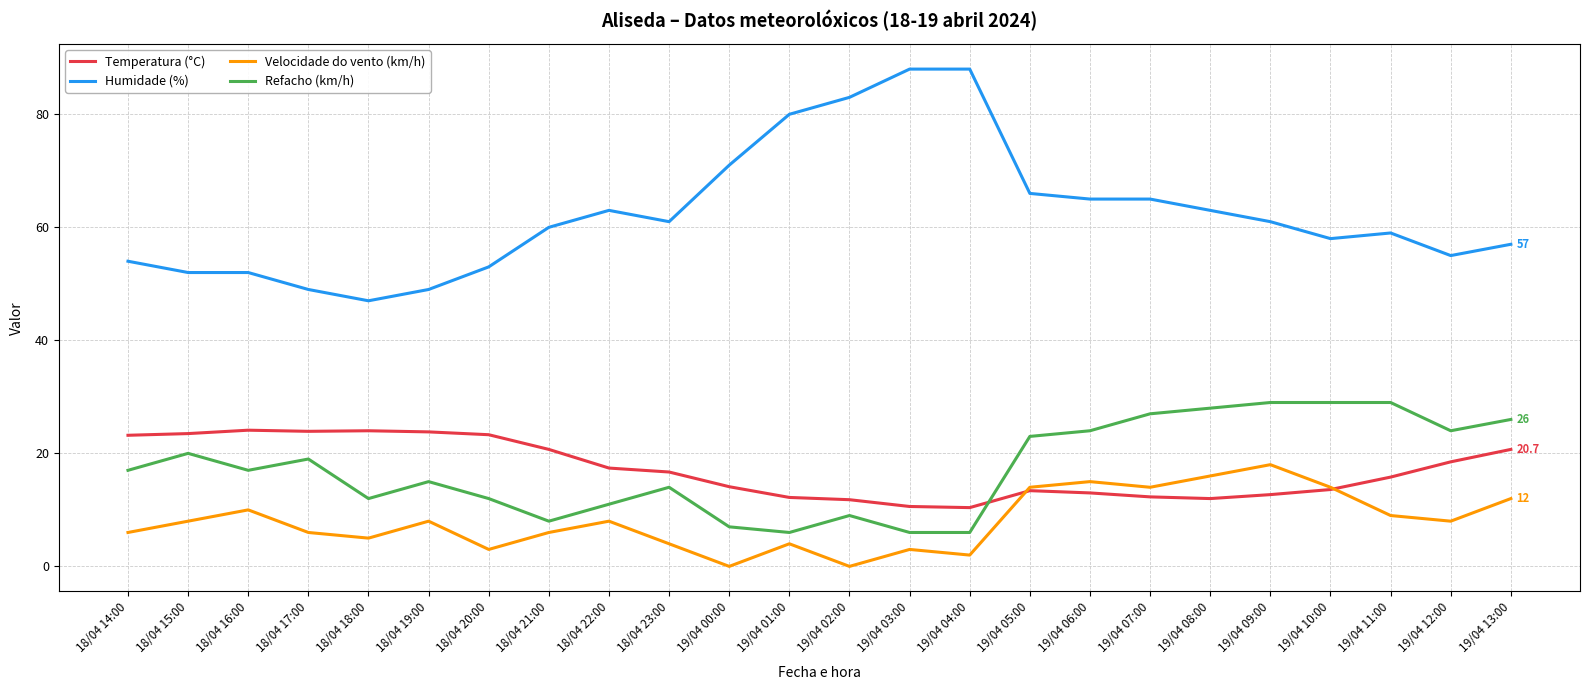

True or false: Refacho (km/h) and Humidade (%) cross at least once.

False